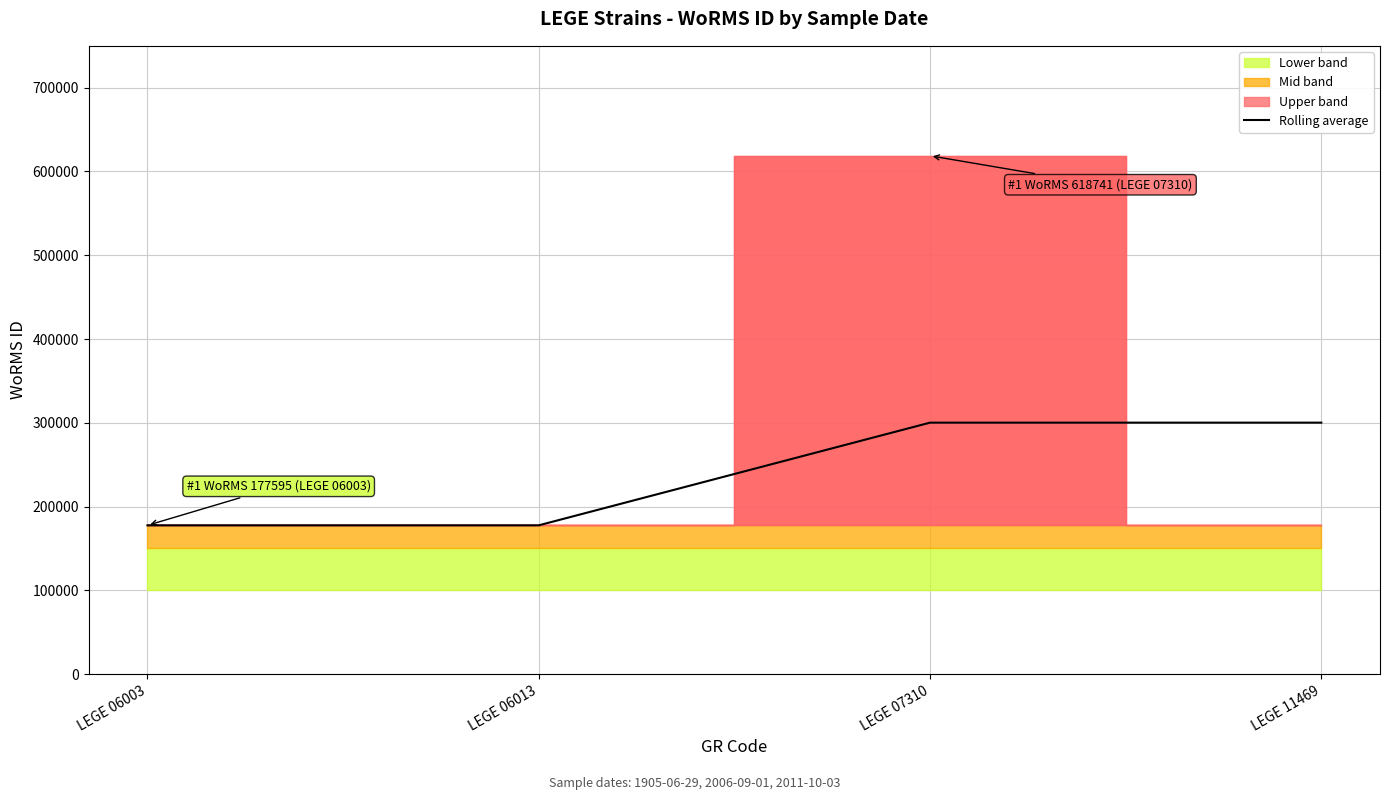

What is the value of the 4th point from the left?

300168